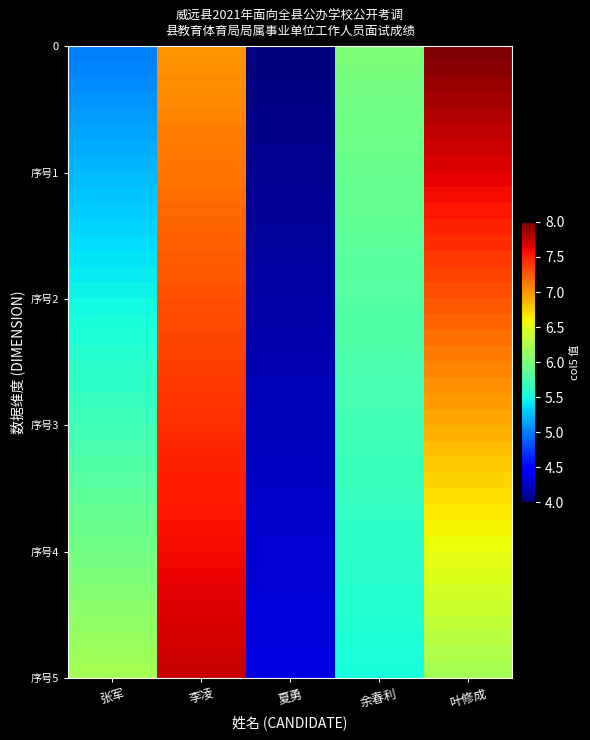

What is the total value across all series at 叶修成?

283.8